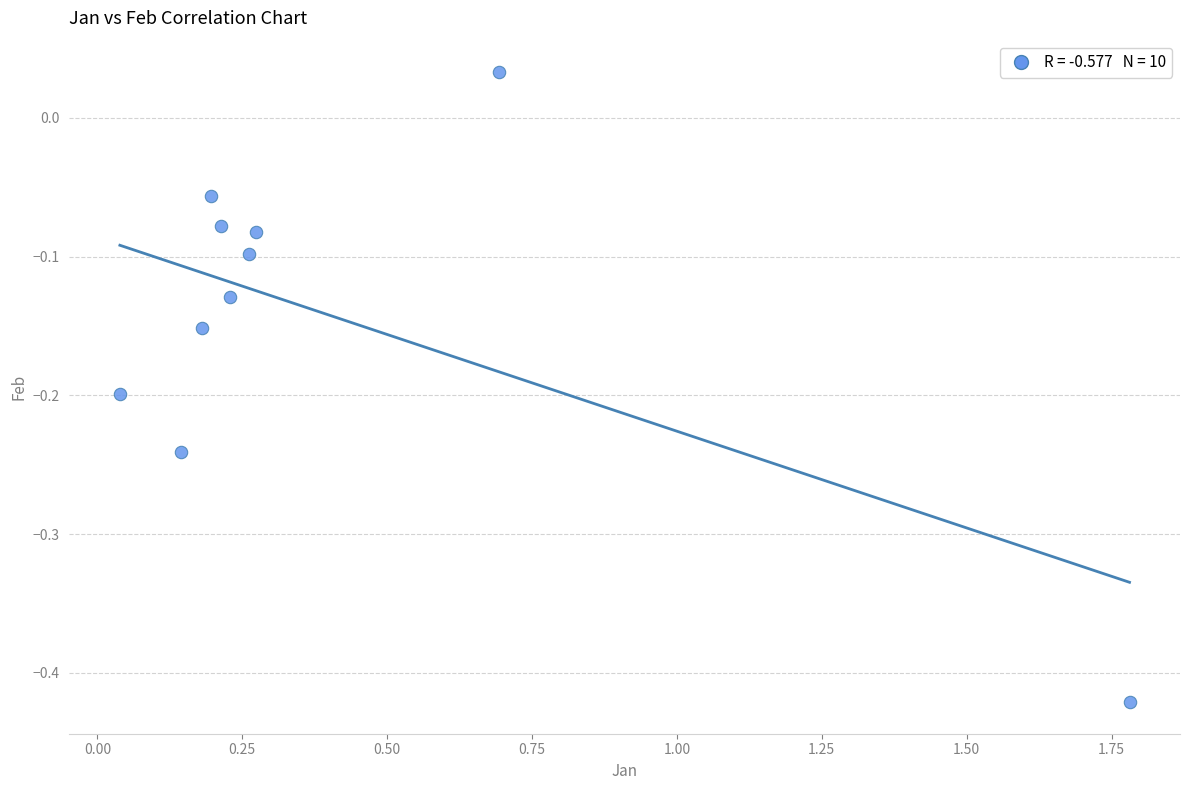

What is the range of Y values (max minus min)?

0.5